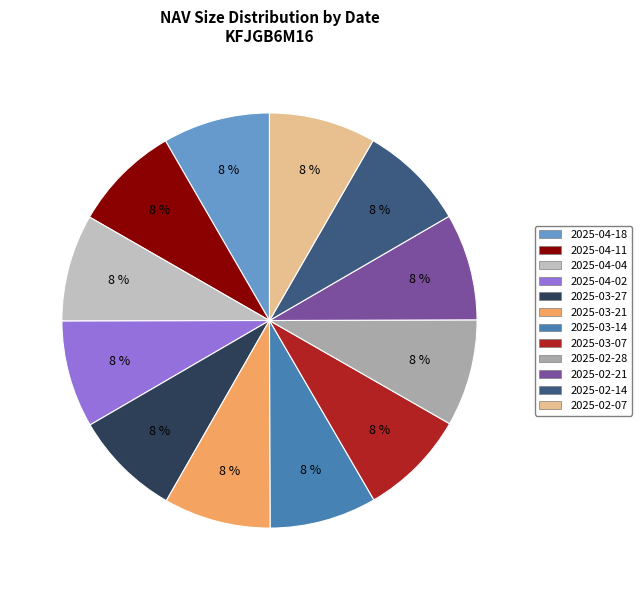

Which category has the smallest portion of the pie?

2025-02-07